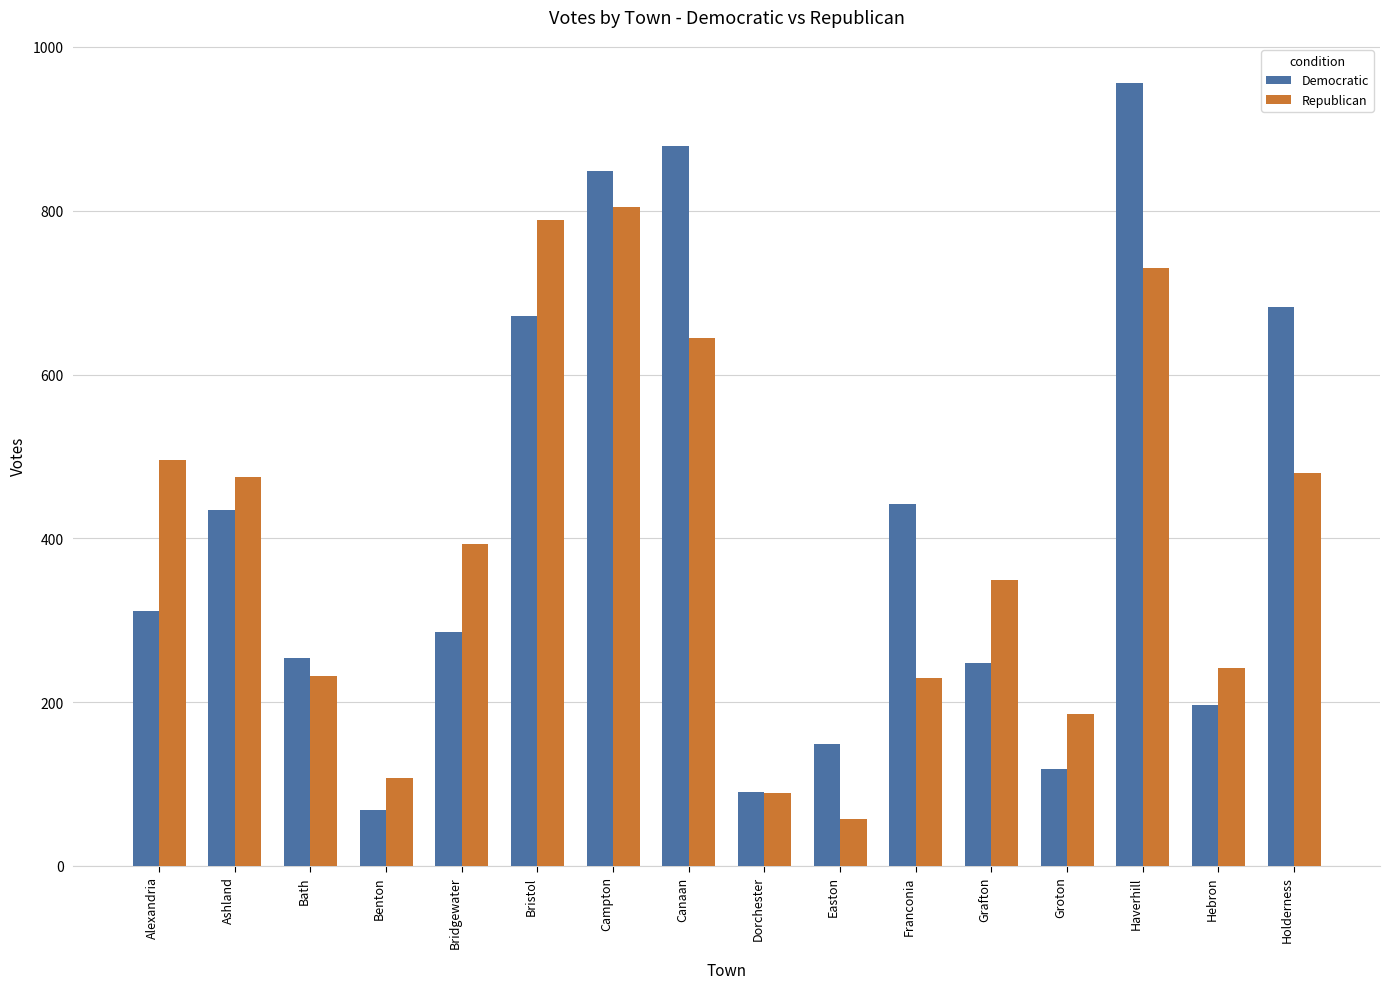

How many bars are there in total?

32